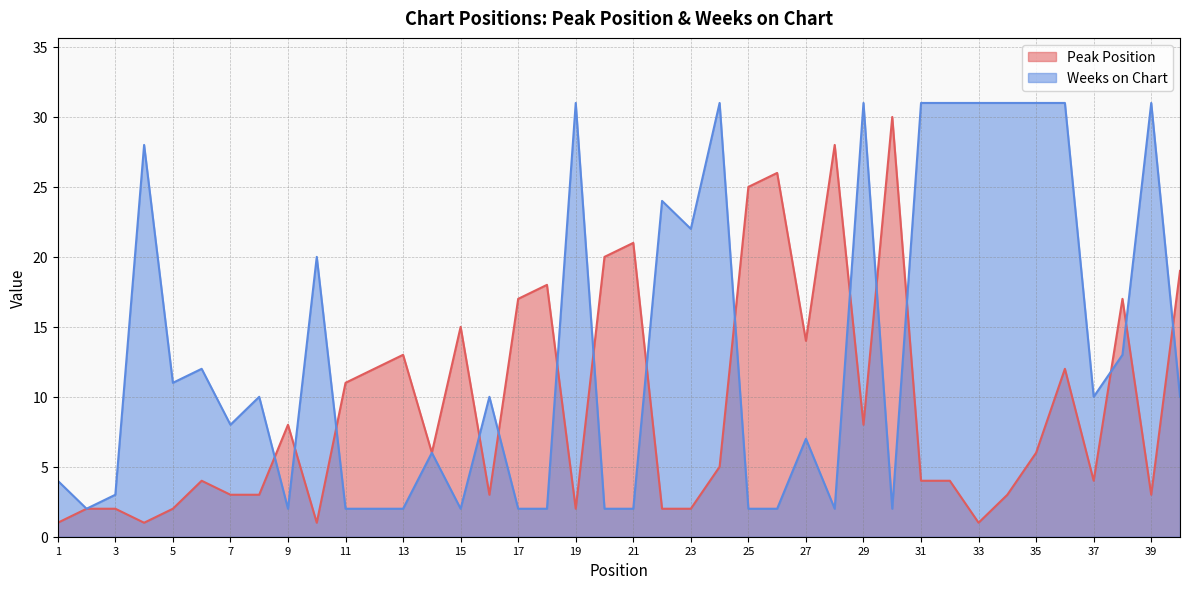

At which category is the sum across all series the highest?

36